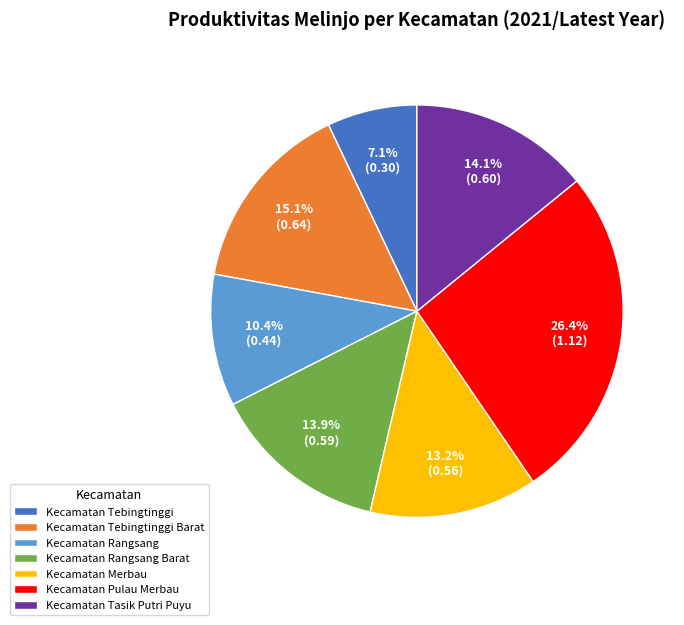

Is it true that Kecamatan Rangsang Barat is 21% of the pie?

False